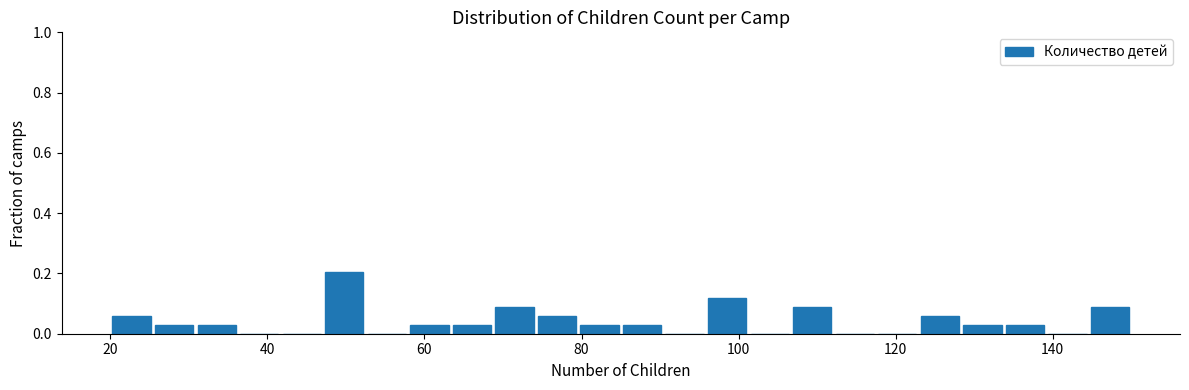

Read against the x-axis, roughly where is the centre of the tallest bar?

50